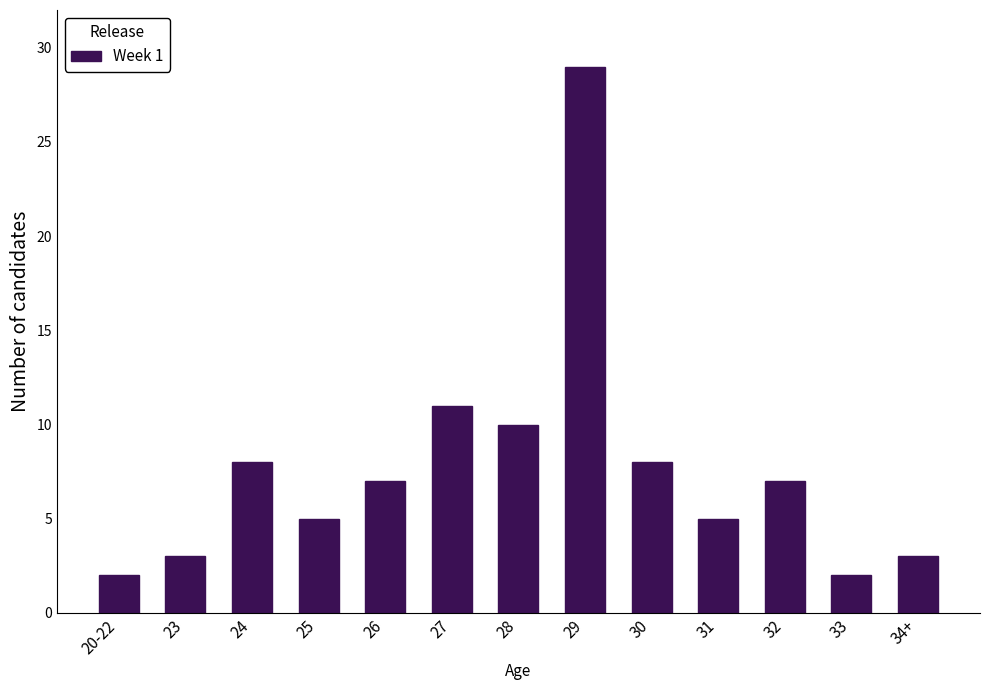

Where is the data nearest to the value 15?

27